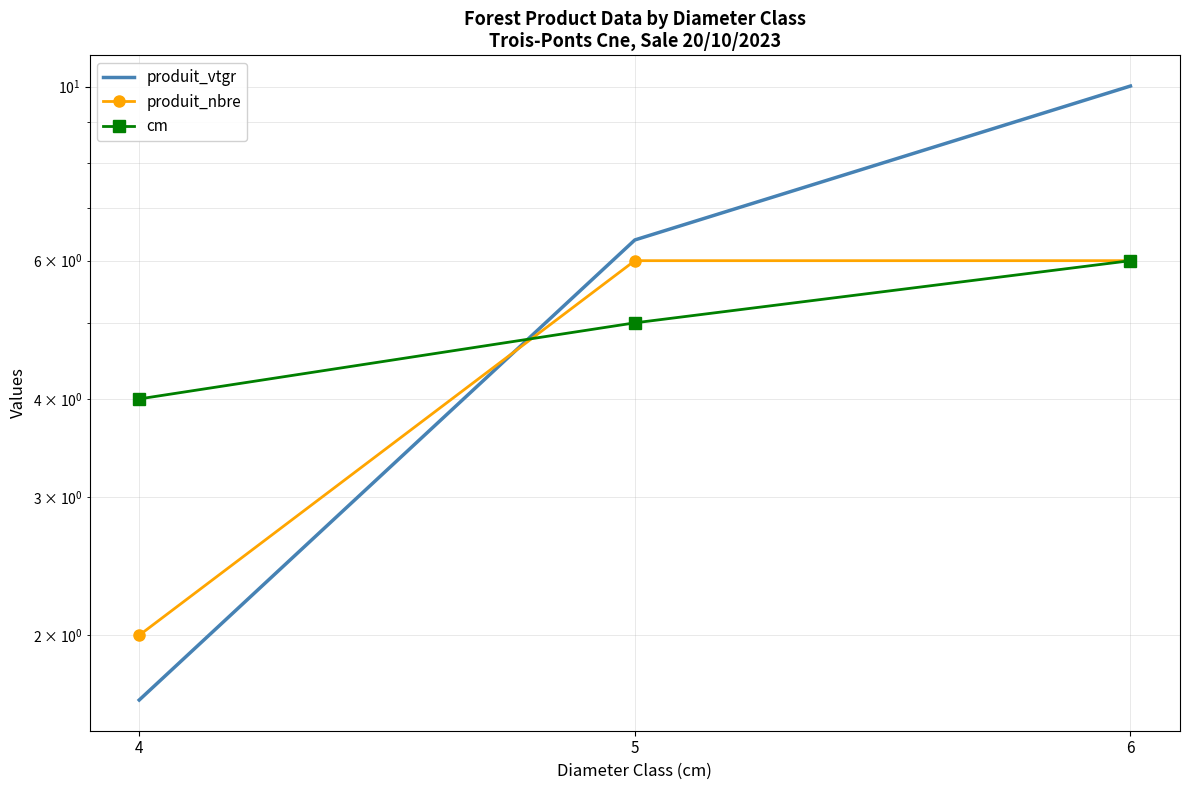

Is it true that produit_vtgr equals 6.4 at 5?

True